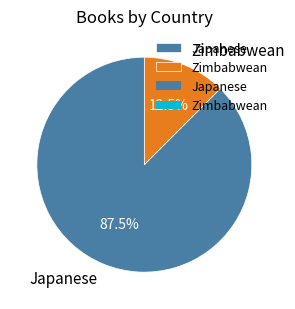

Which slice represents more than half of the pie?

Japanese